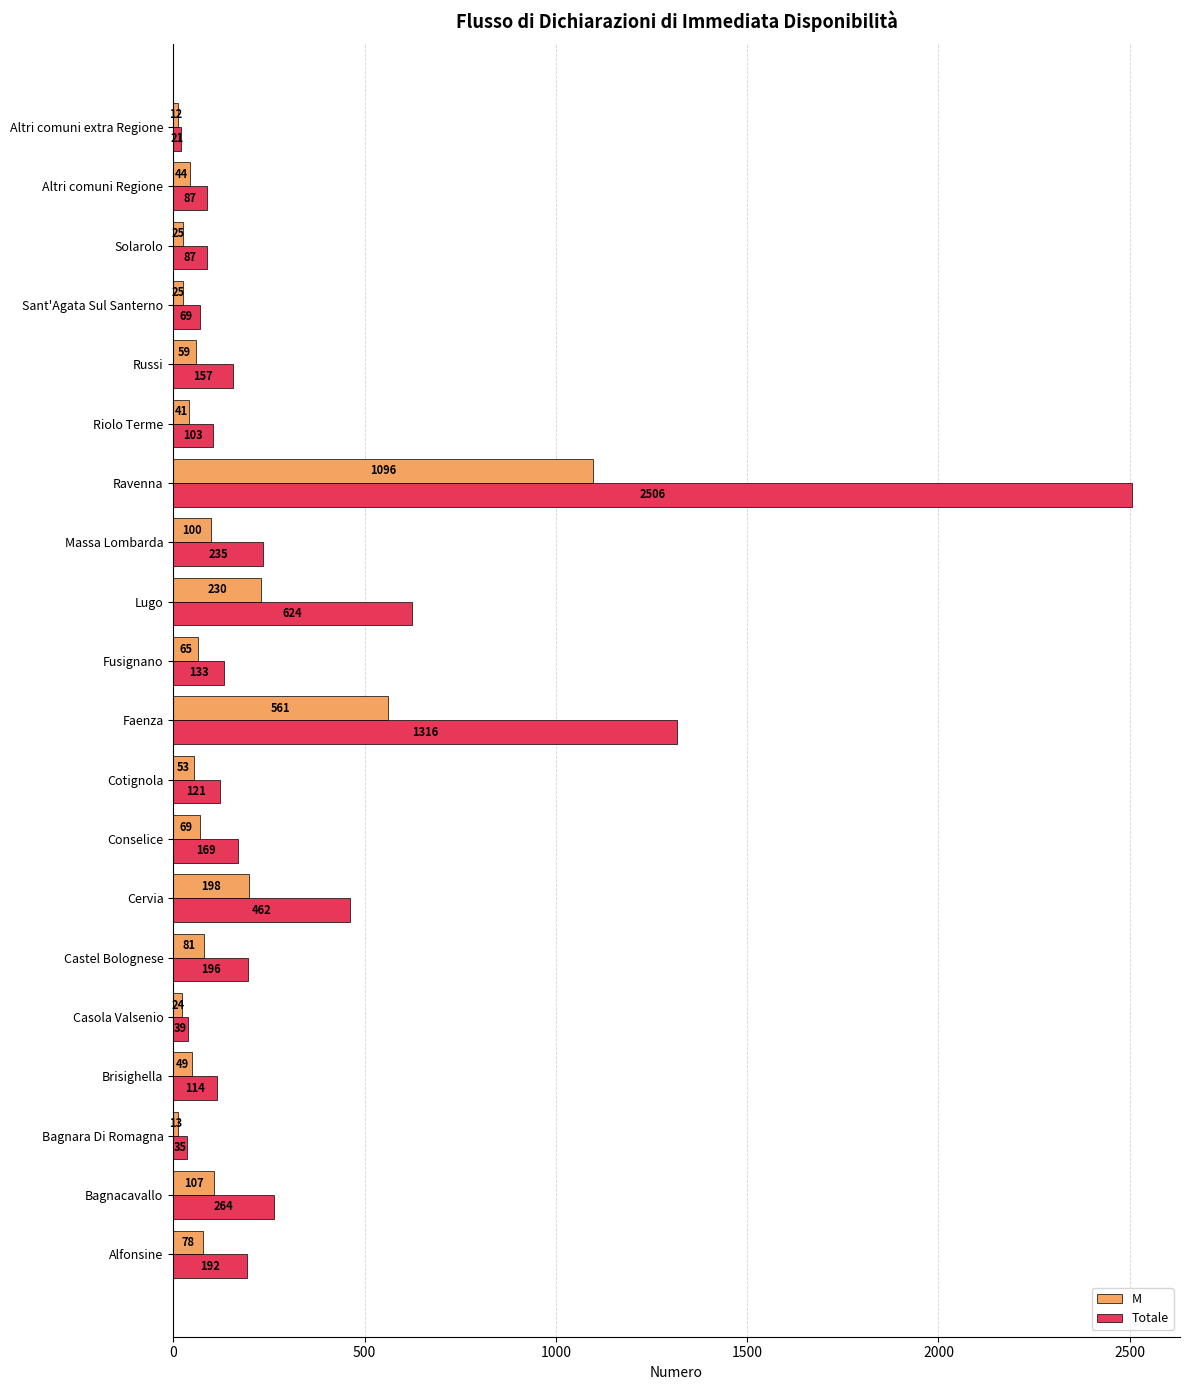

At which category does the chart reach its peak across all series?

Ravenna